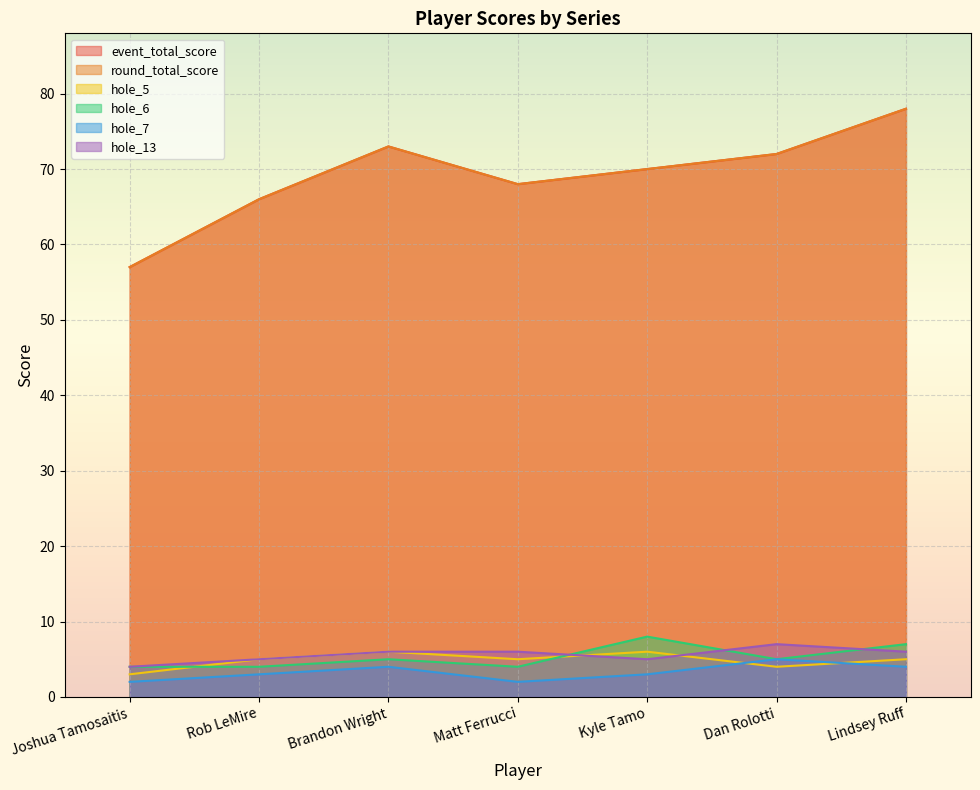

How many values in the hole_5 series exceed 5?

2